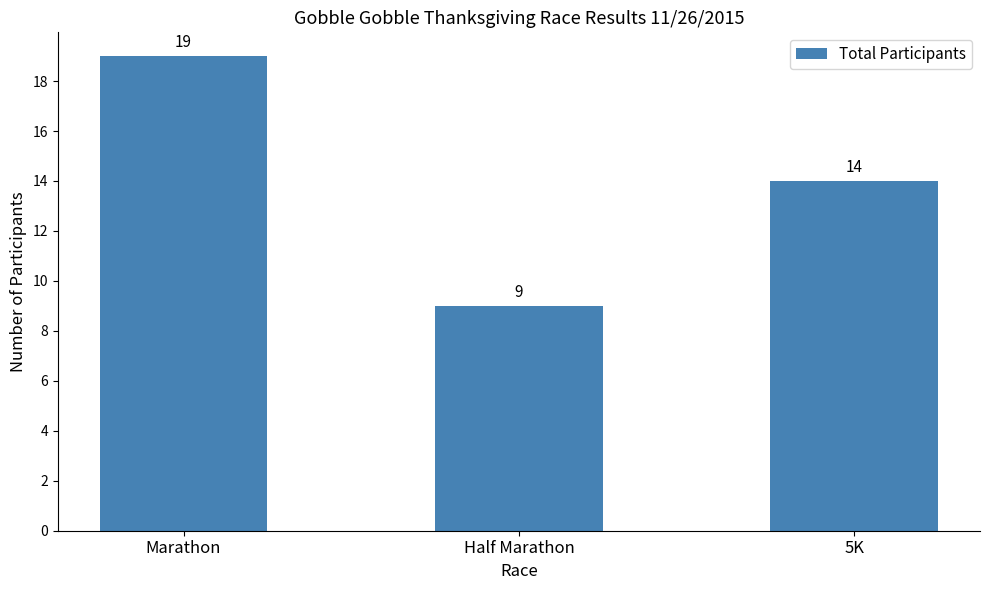

Is it true that the value at Half Marathon is 9?

True